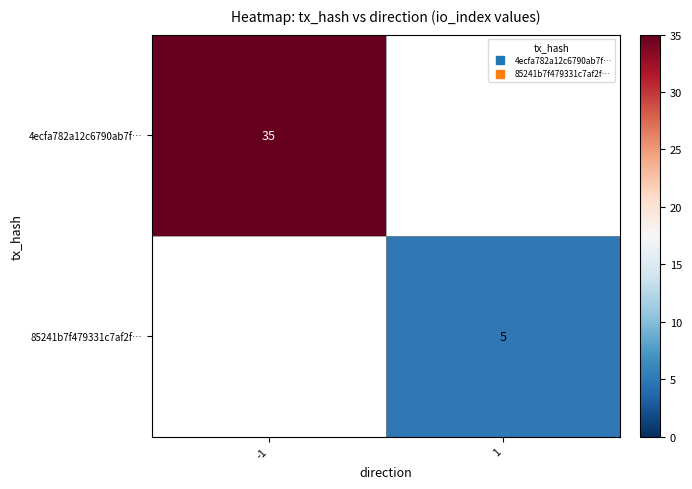

Which has a higher value, 1 or -1?

-1